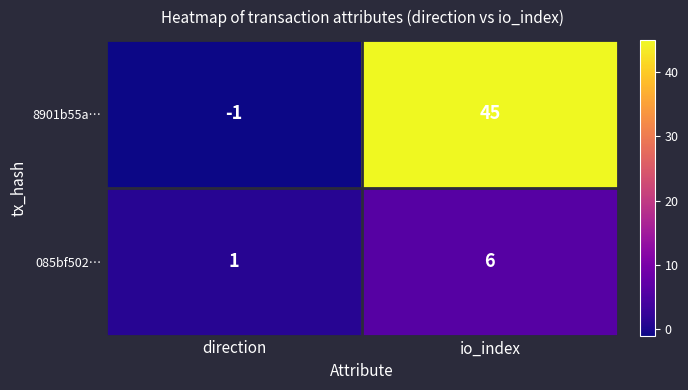

How many distinct data groups are displayed?

2